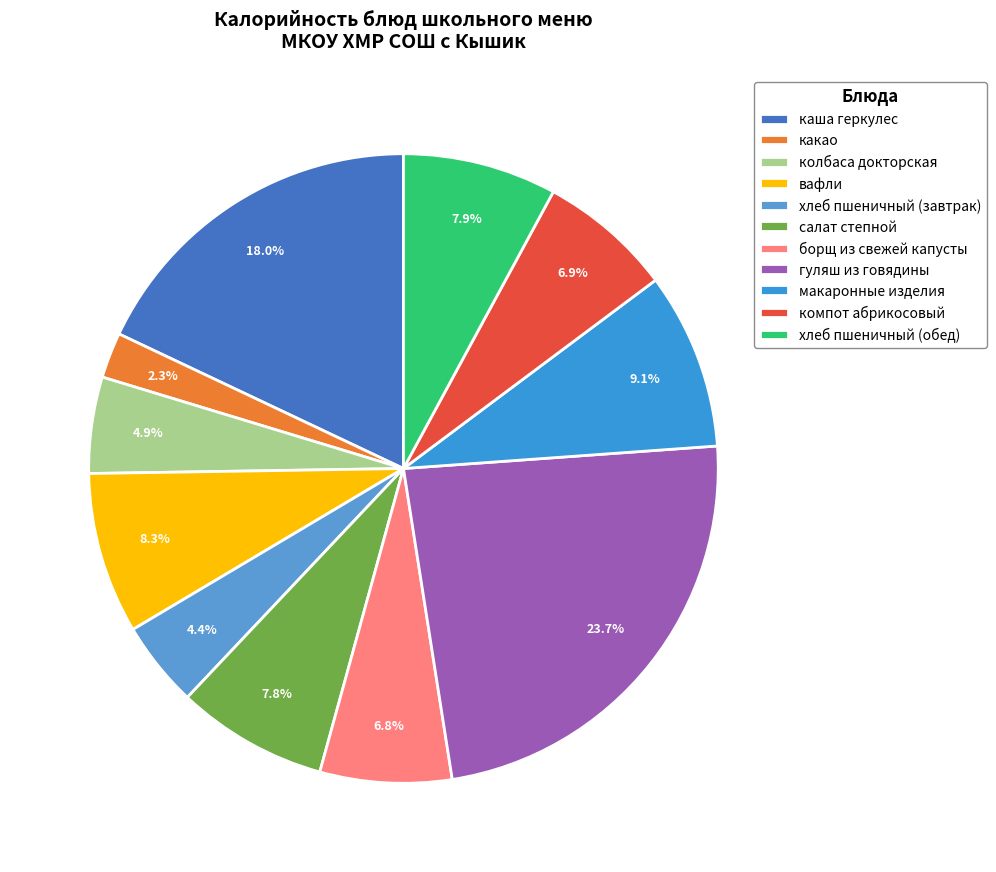

To the nearest percent, what portion does колбаса докторская represent?

5%